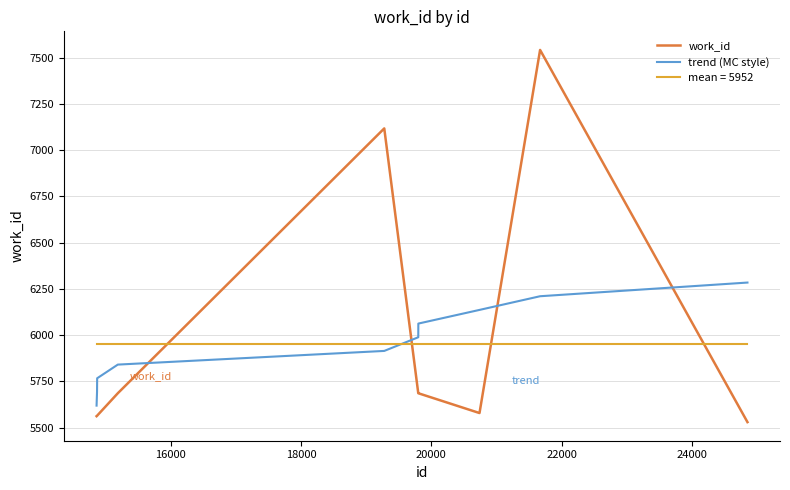

Which series has the largest range (max minus min)?

work_id